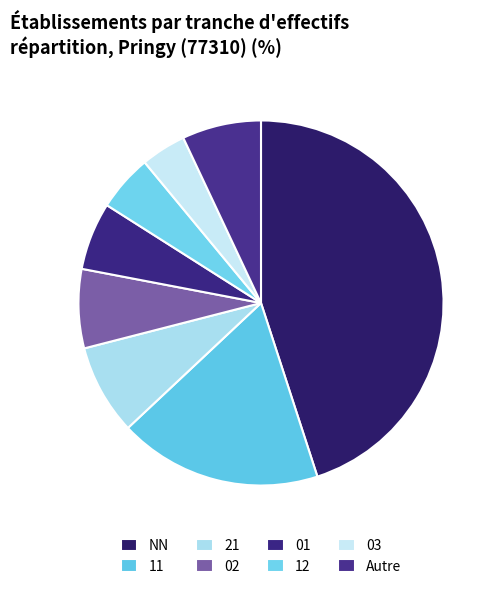

How many segments does this pie chart have?

8